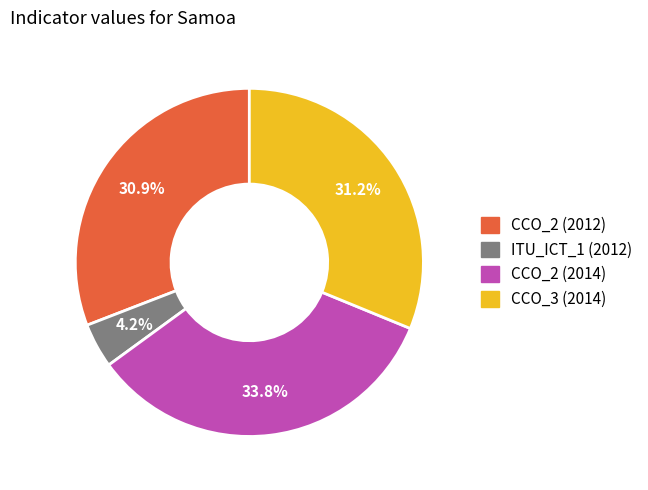

What is the ratio of the value at CCO_3 (2014) to the value at CCO_2 (2014)?

0.9